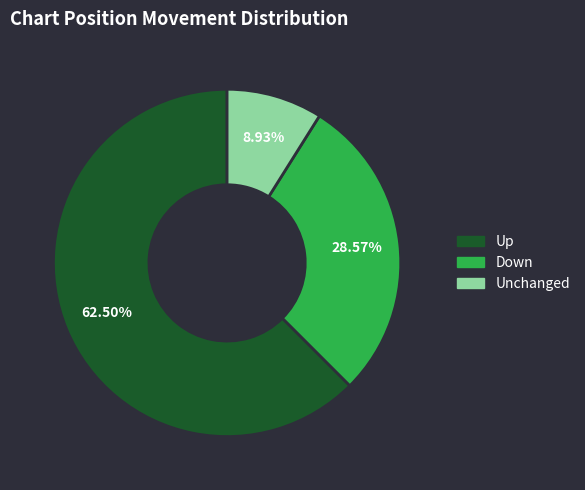

Is there a majority slice in this chart?

Yes